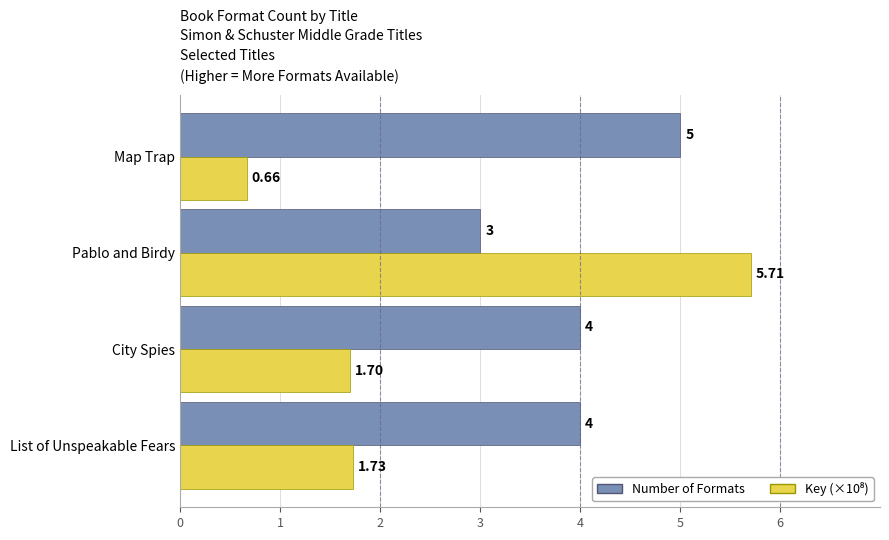

At which label does Number of Formats reach its peak?

Map Trap